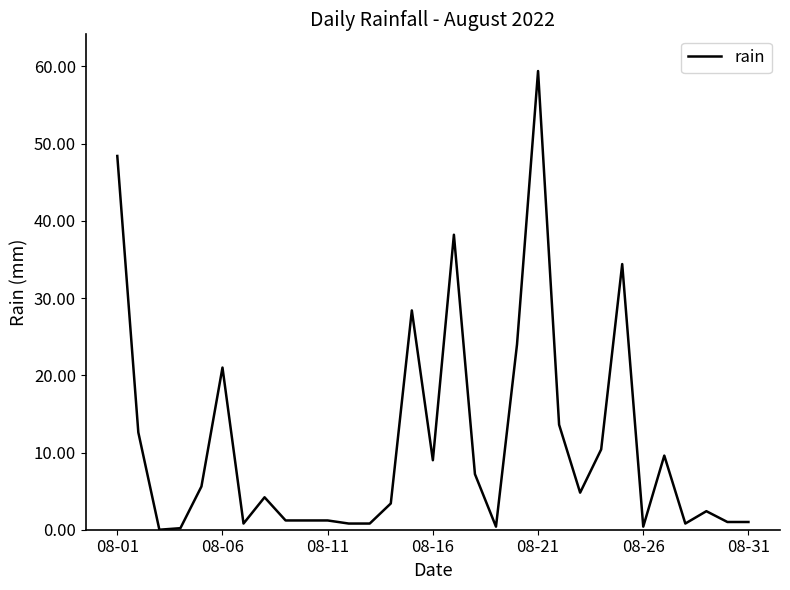

What is the difference between the maximum and minimum values?

59.4